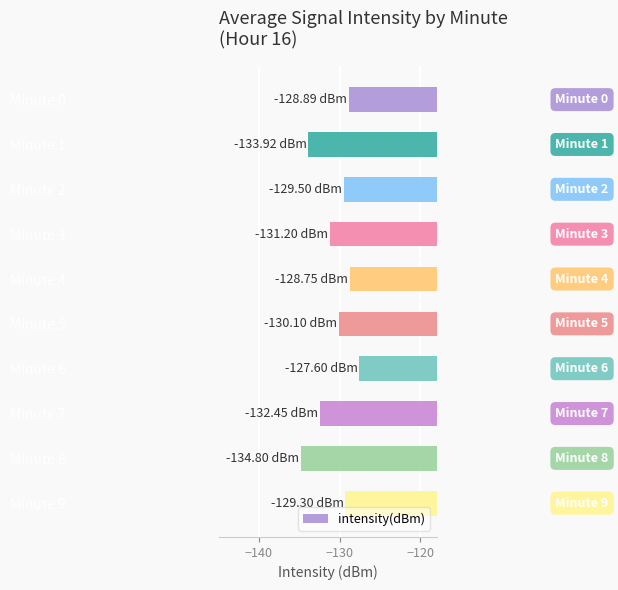

How many values exceed -129?

3